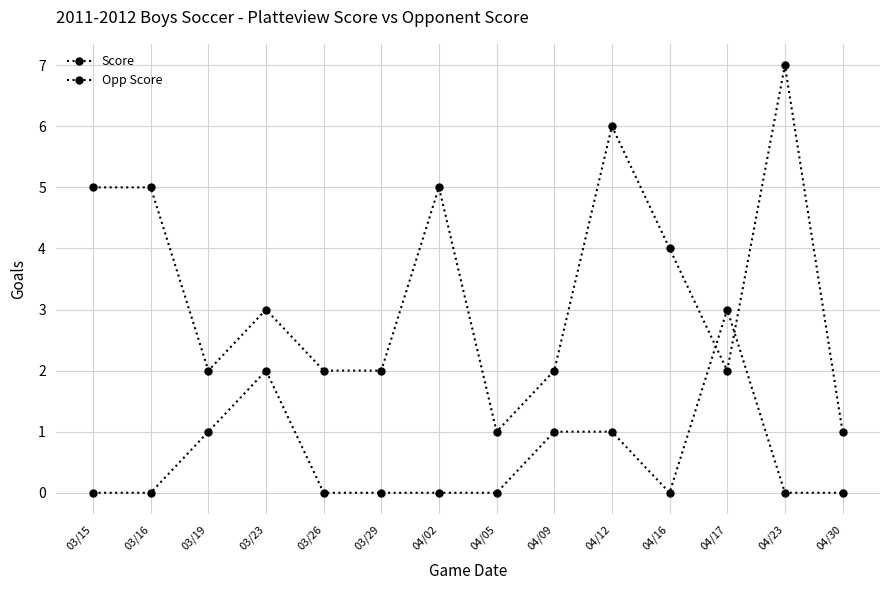

How many series are shown in this chart?

2